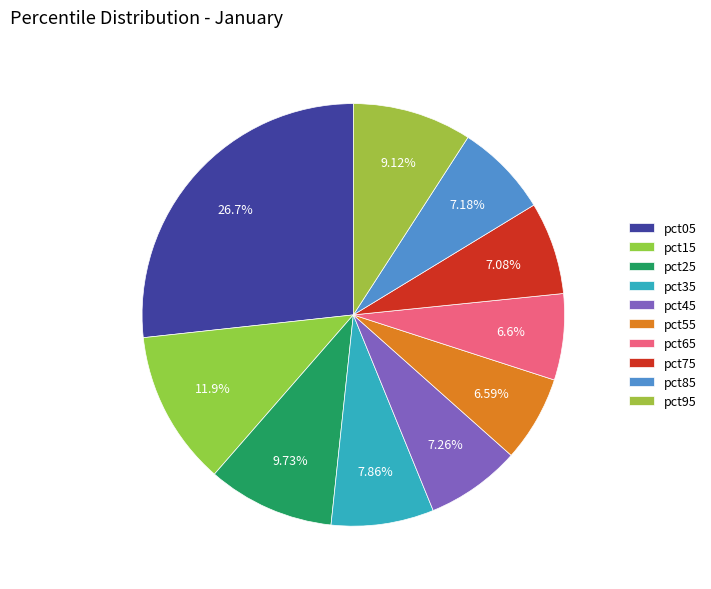

To the nearest percent, what is the average slice percentage?

10%